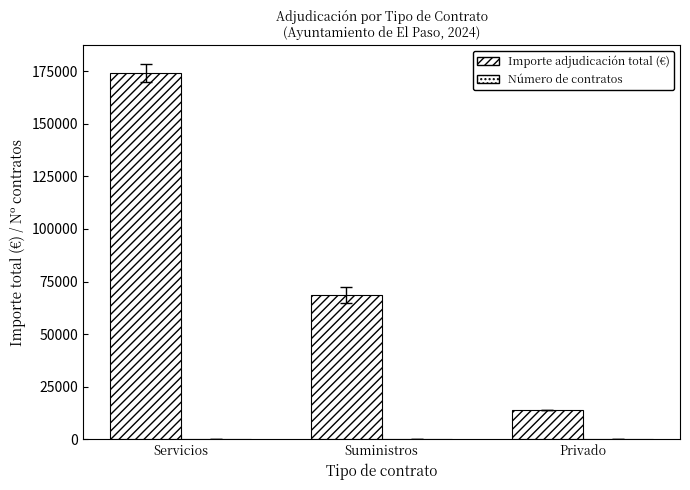

How many groups of bars are there?

3